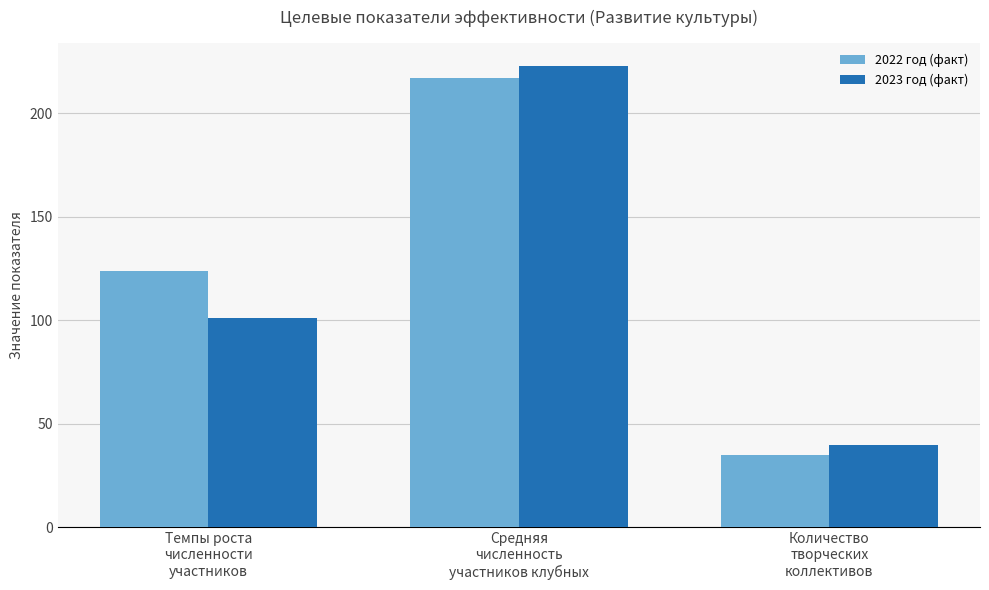

At which category is the sum across all series the highest?

Средняя
численность
участников клубных